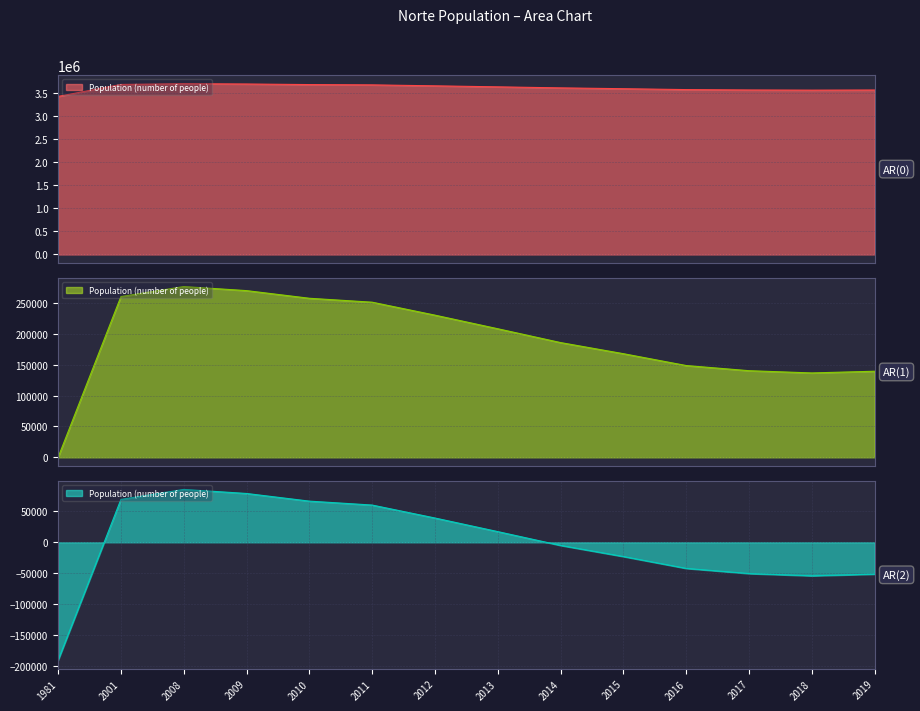

The value at 2012 is 5284265. True or false?

False